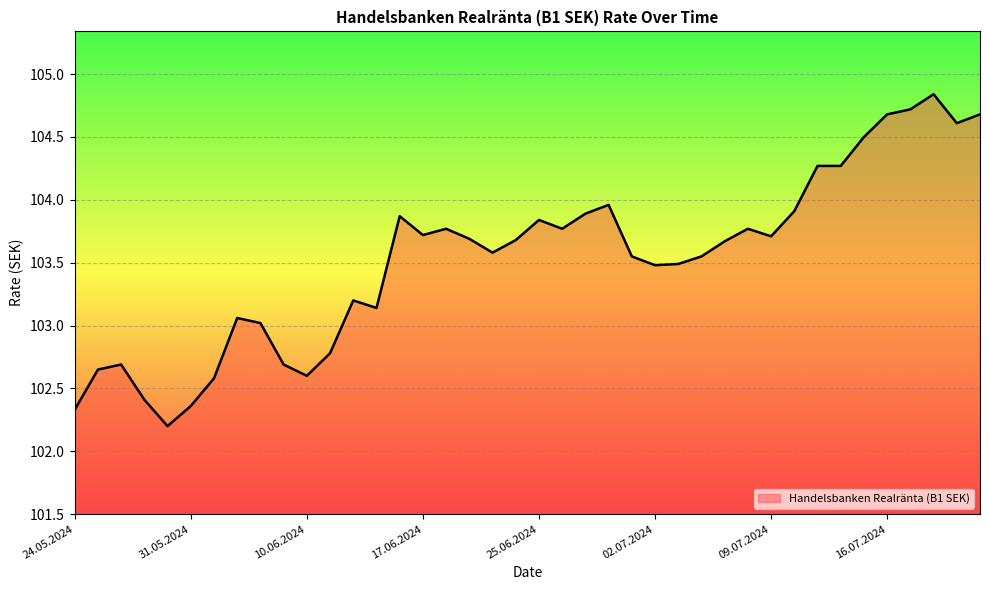

What is the difference between the maximum and minimum values?

2.6